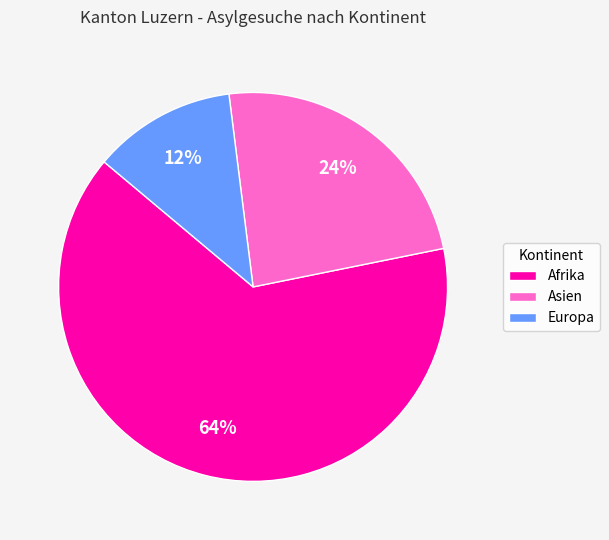

Is there a majority slice in this chart?

Yes